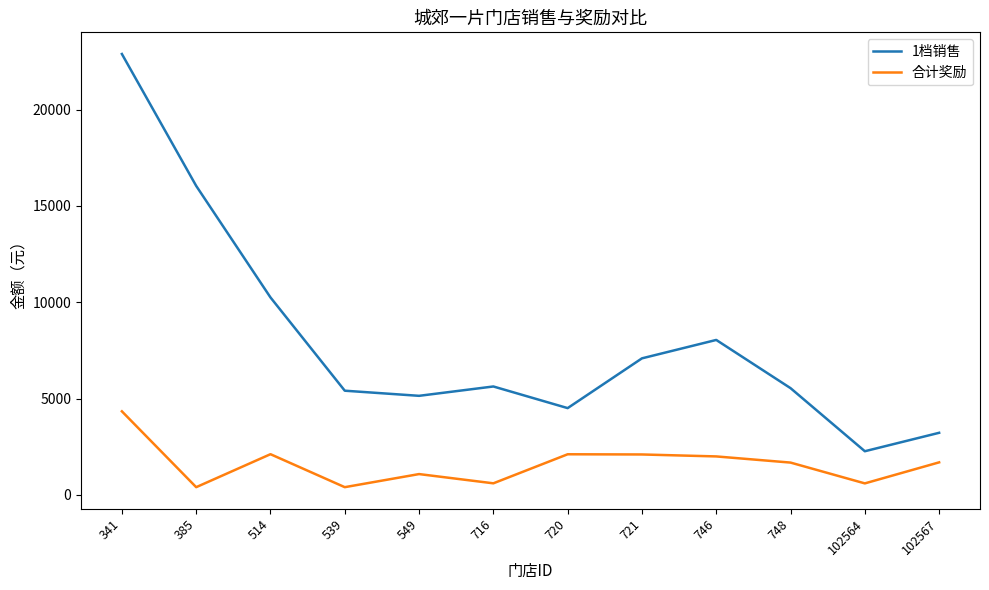

What is the minimum value for 1档销售?

2265.4